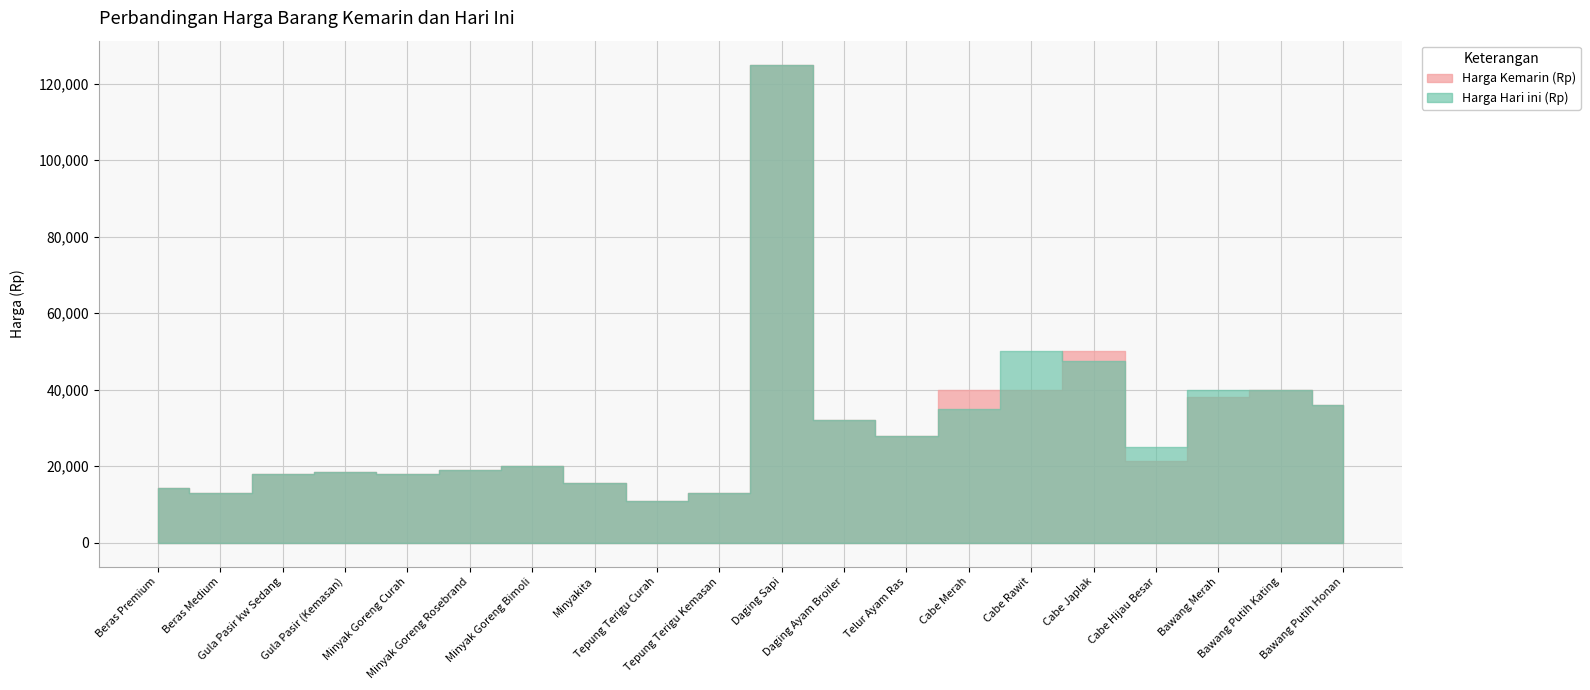

What is the label of the 2nd point from the left?

Beras Medium